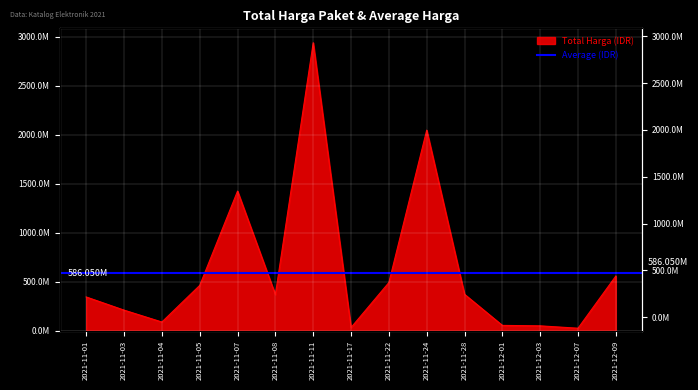

What position from the right is 2021-12-07?

2